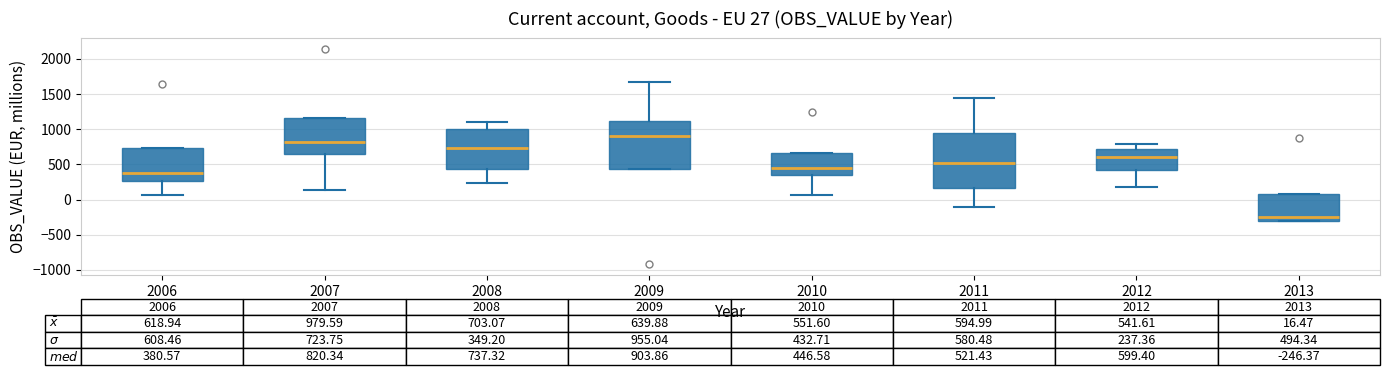

Which box is the tallest, from its lower edge to its upper edge?

2011